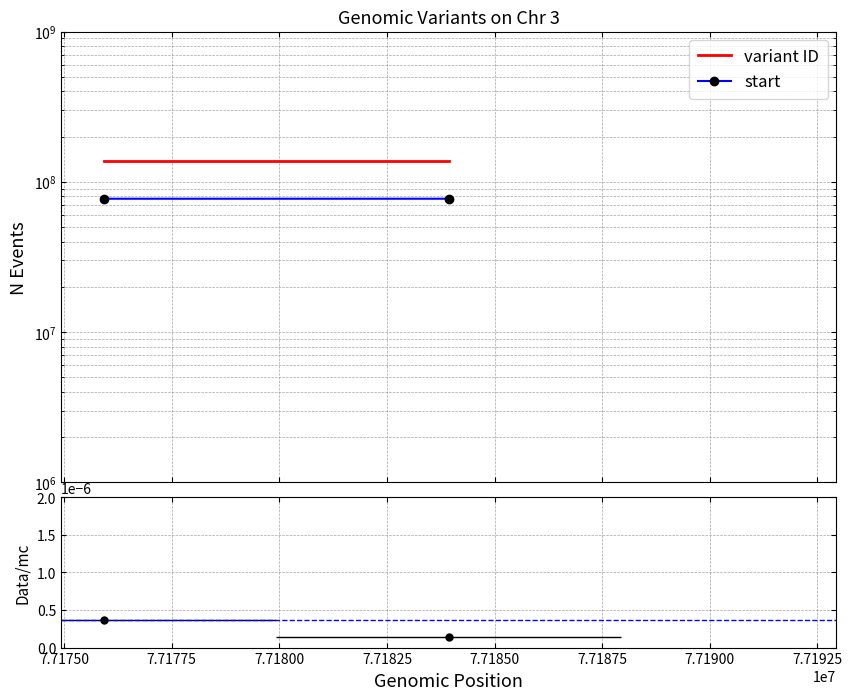

What is the total value across all series at 7.71750?

213939402